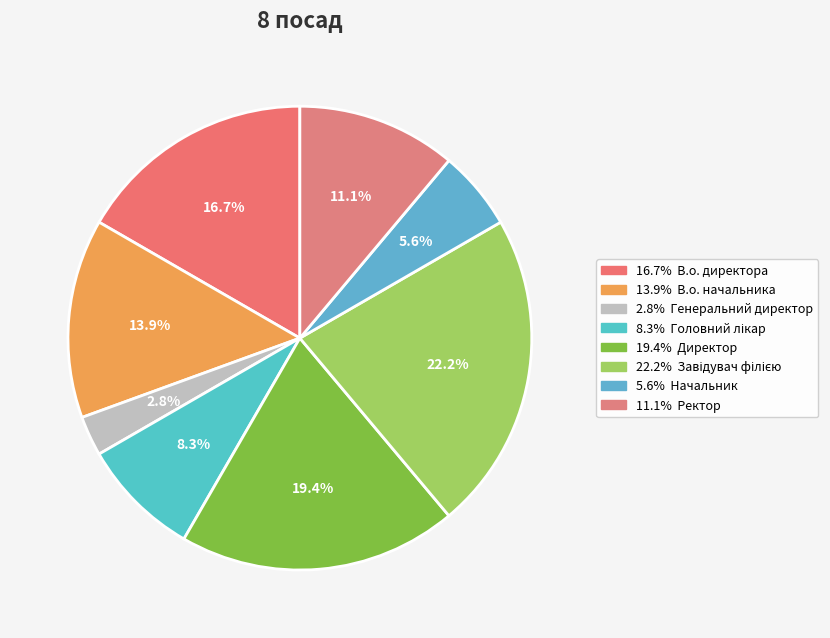

How many segments does this pie chart have?

8